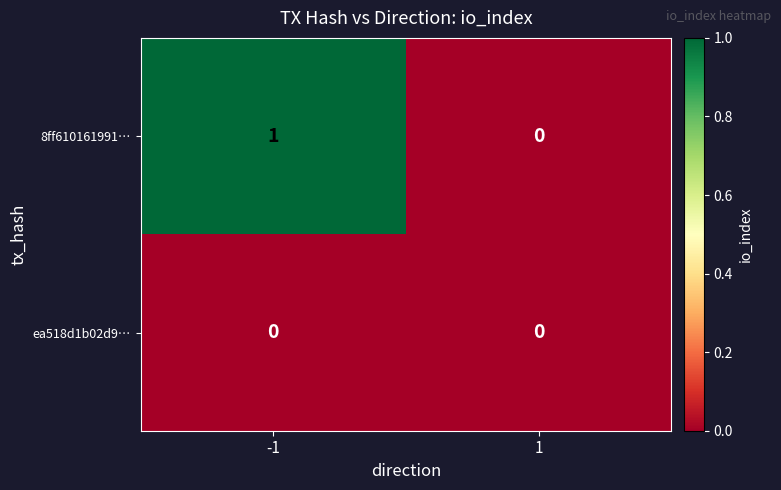

Which series has the widest spread of values?

8ff610161991…